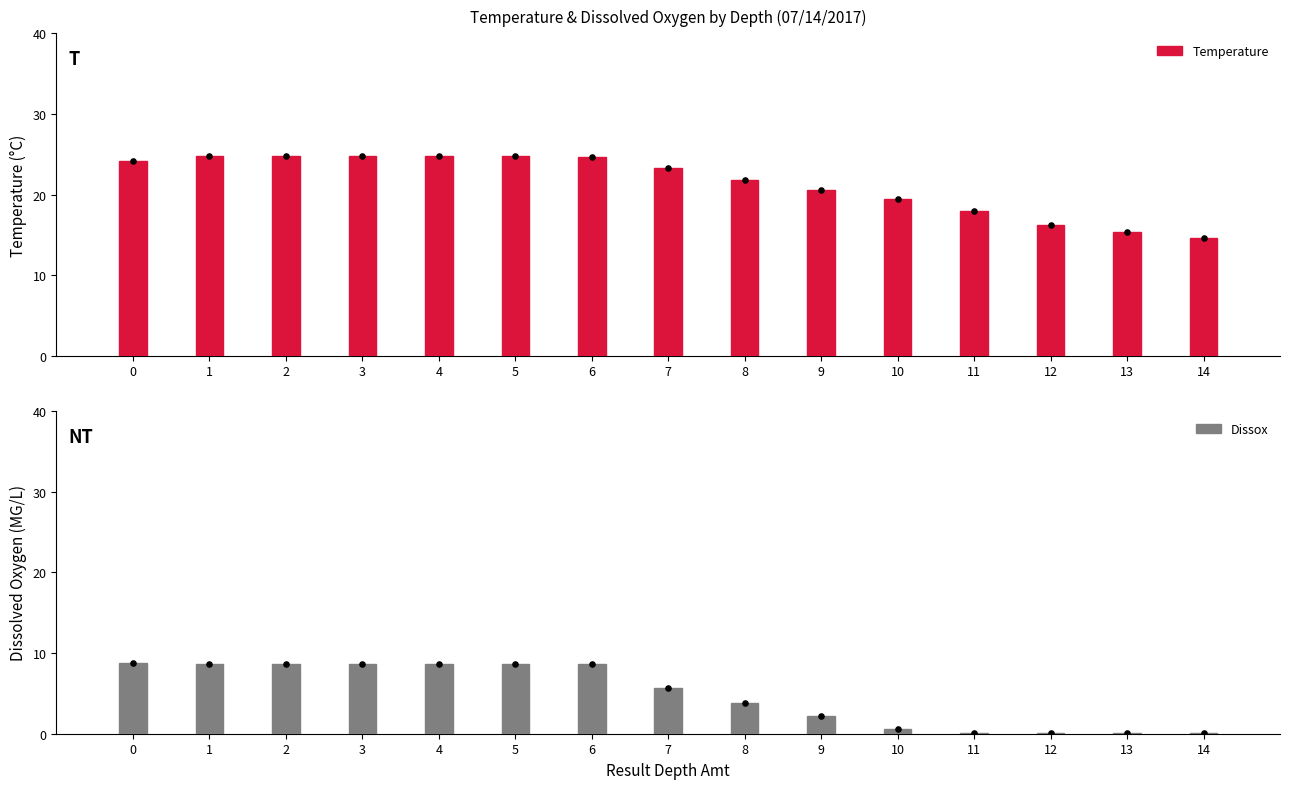

At how many categories does at least one series exceed 1?

15